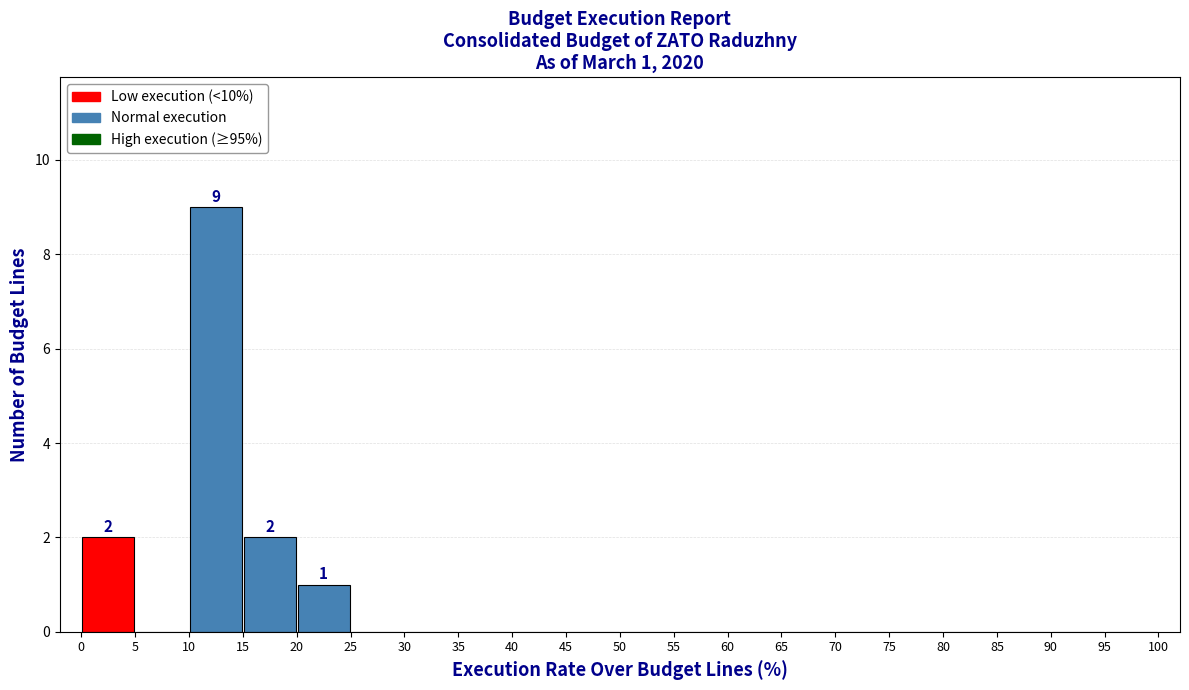

Which range on the x-axis has the tallest bar?

10 to 15